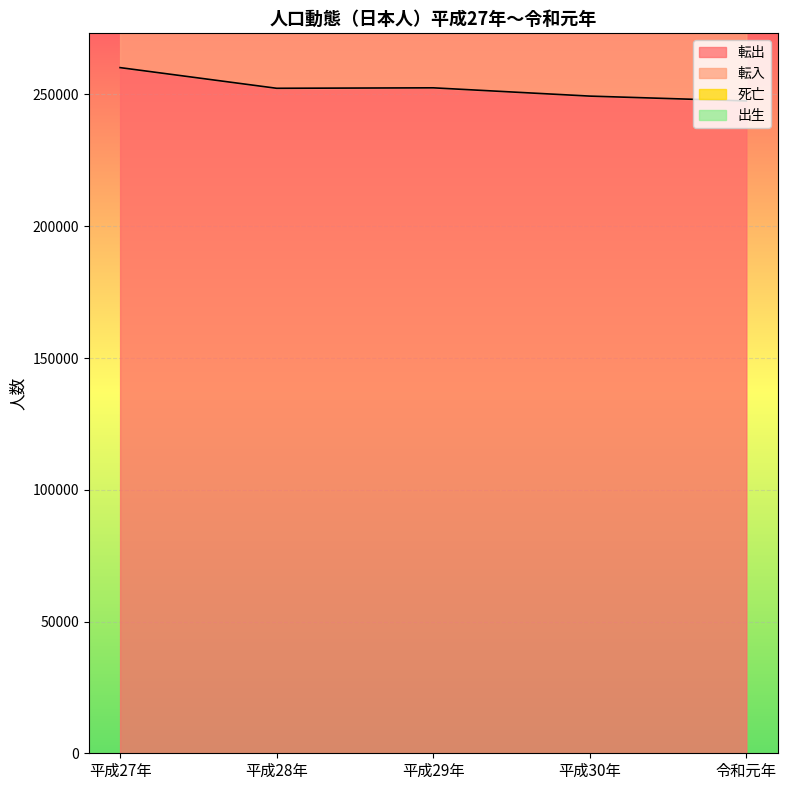

At which category does 転出 reach its first local valley?

平成28年